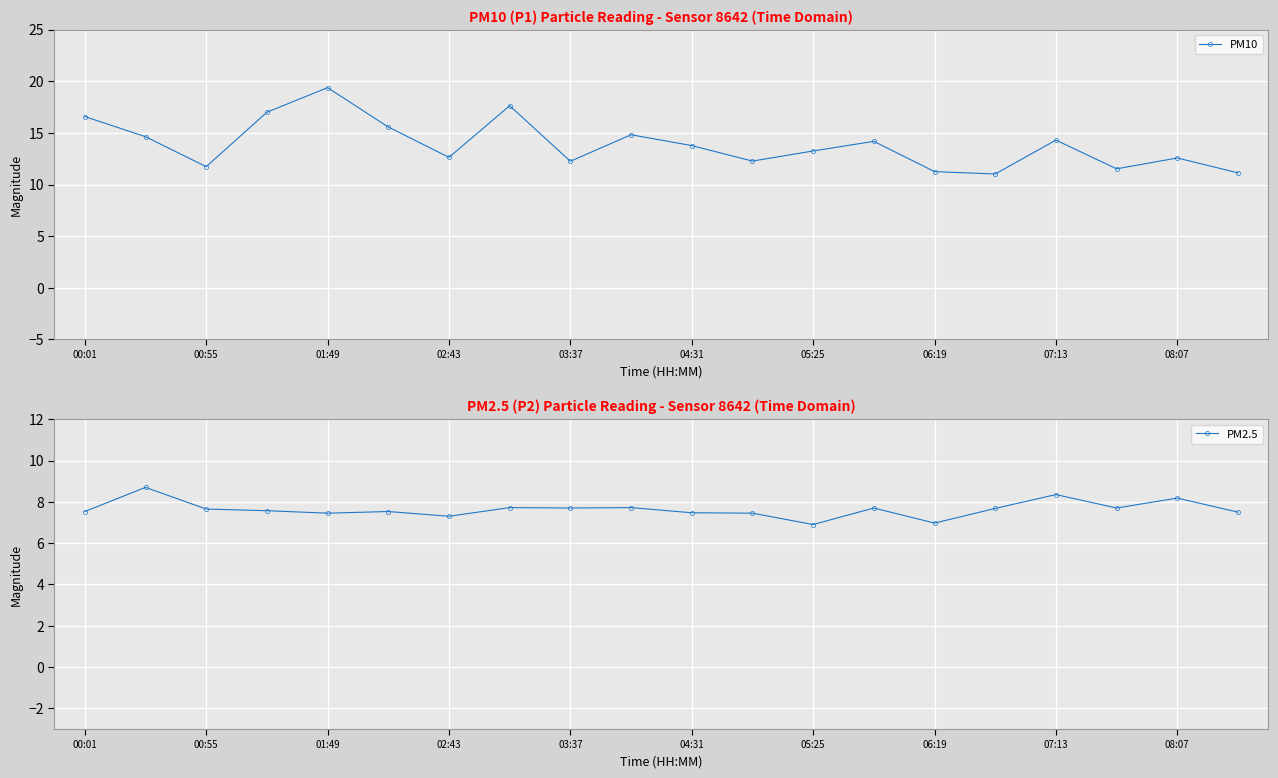

What is the spread (max minus min) of values at 19?

3.6